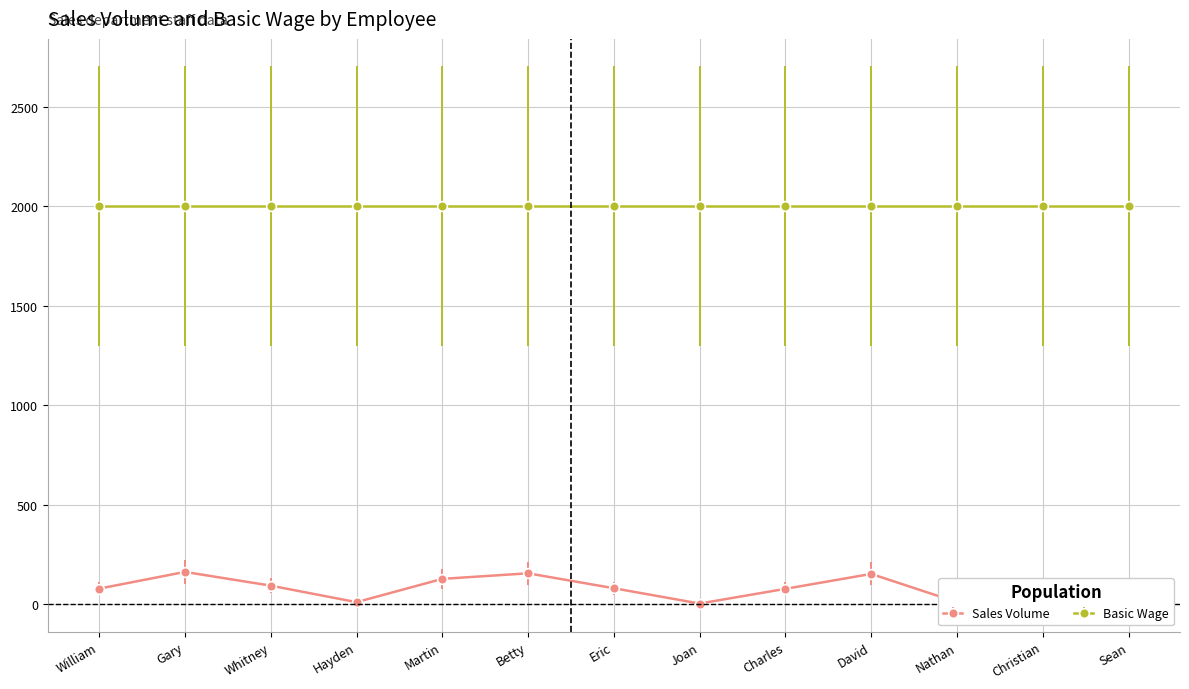

What is the label of the 9th point from the left?

Charles